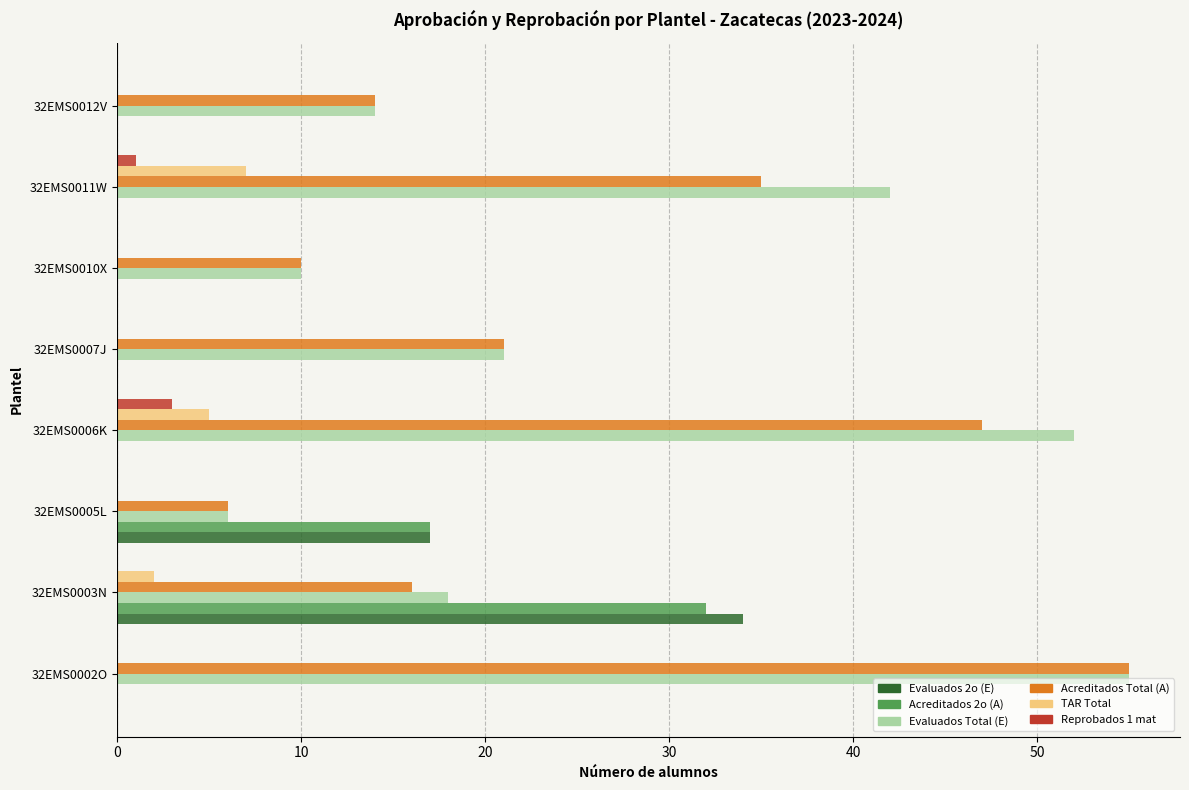

Is it true that Reprobados 1 mat equals -2 at 32EMS0003N?

False